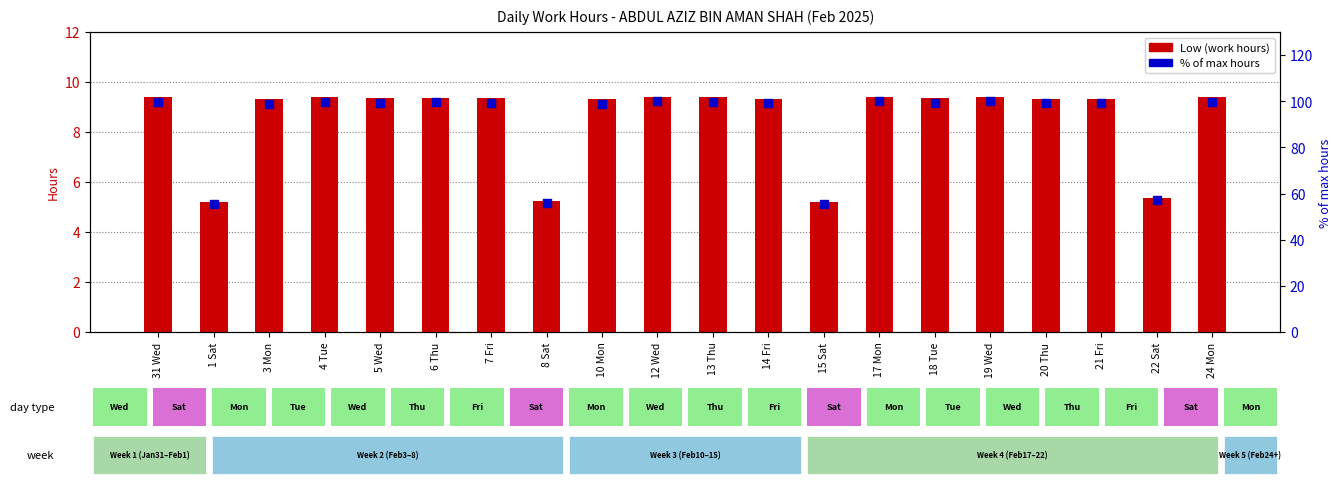

Which series has the widest spread of Y values?

% of max hours